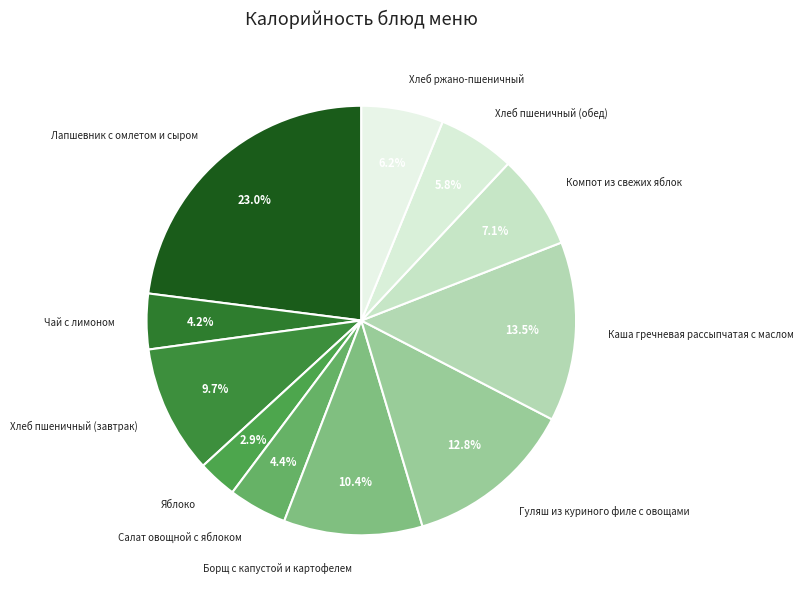

Between Лапшевник с омлетом и сыром and Яблоко, which is larger?

Лапшевник с омлетом и сыром